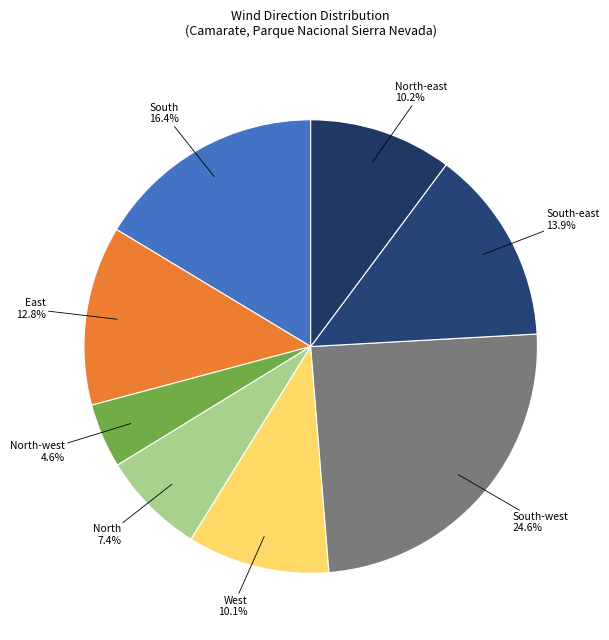

How many segments does this pie chart have?

8